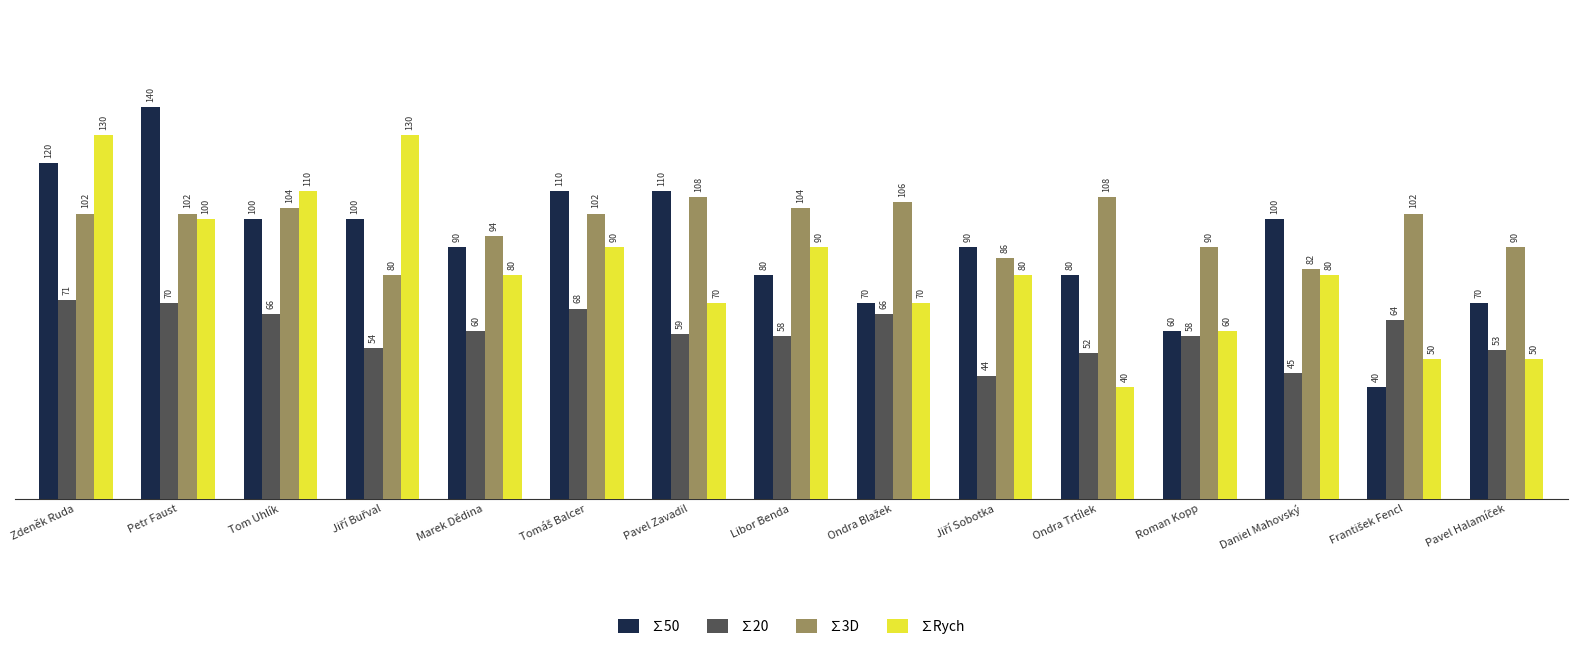

True or false: ∑Rych has a value of 64 at Ondra Trtílek.

False